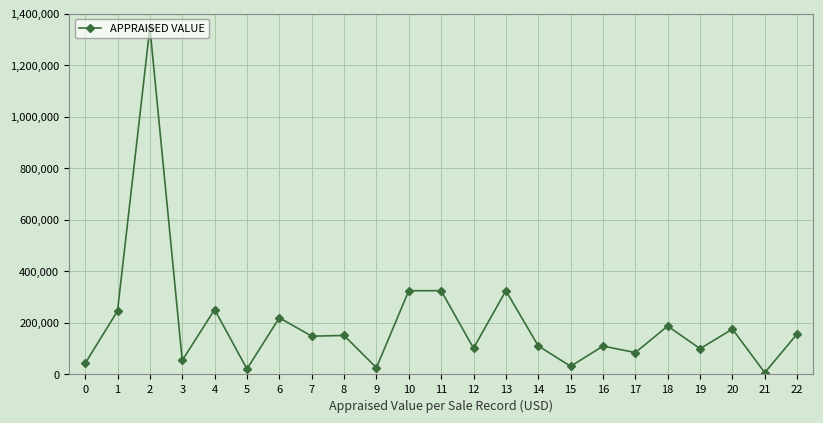

What is the sum of the values at 21 and 14?

117600